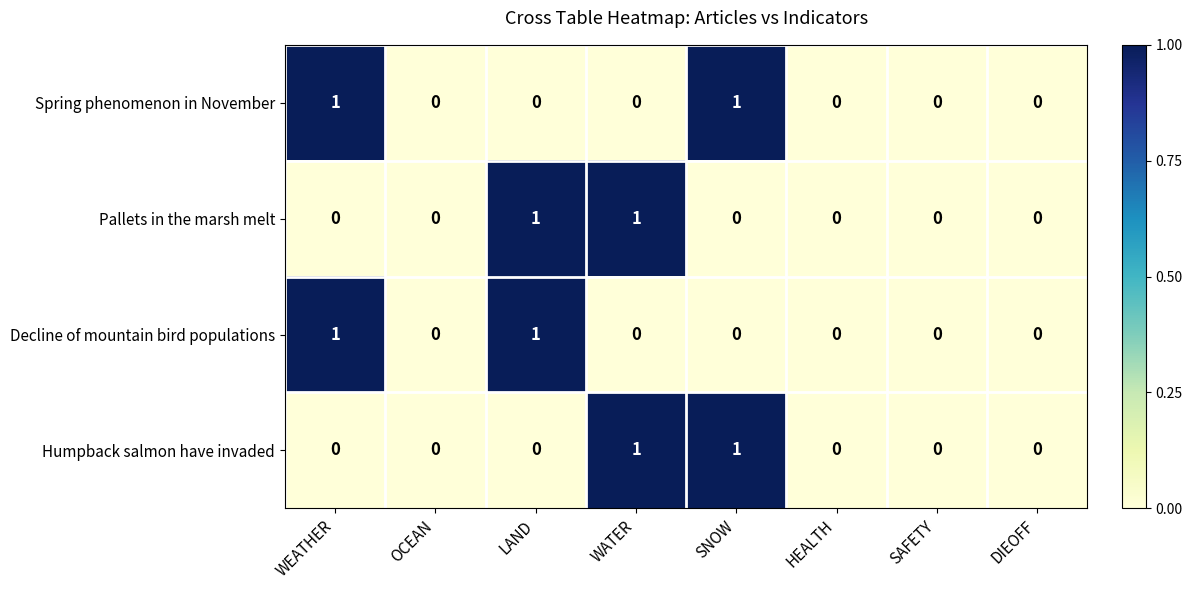

True or false: Humpback salmon have invaded has a value of 0 at SAFETY.

True